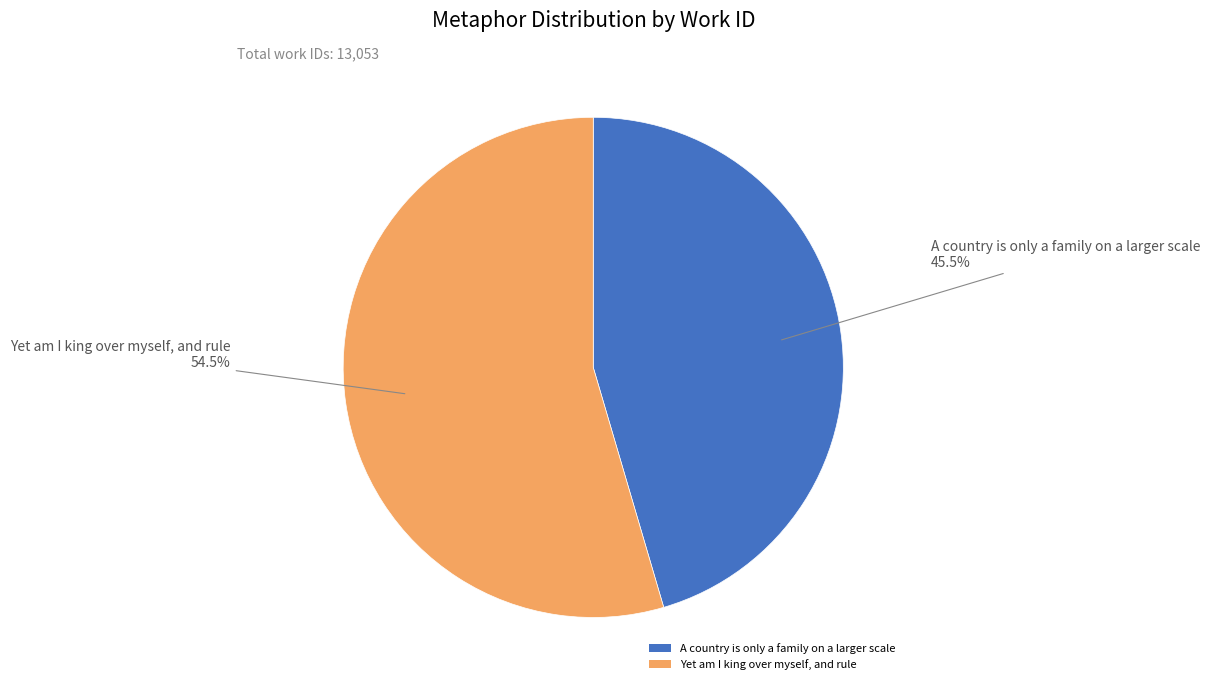

How much of the chart is everything except Yet am I king over myself, and rule?

45.5%